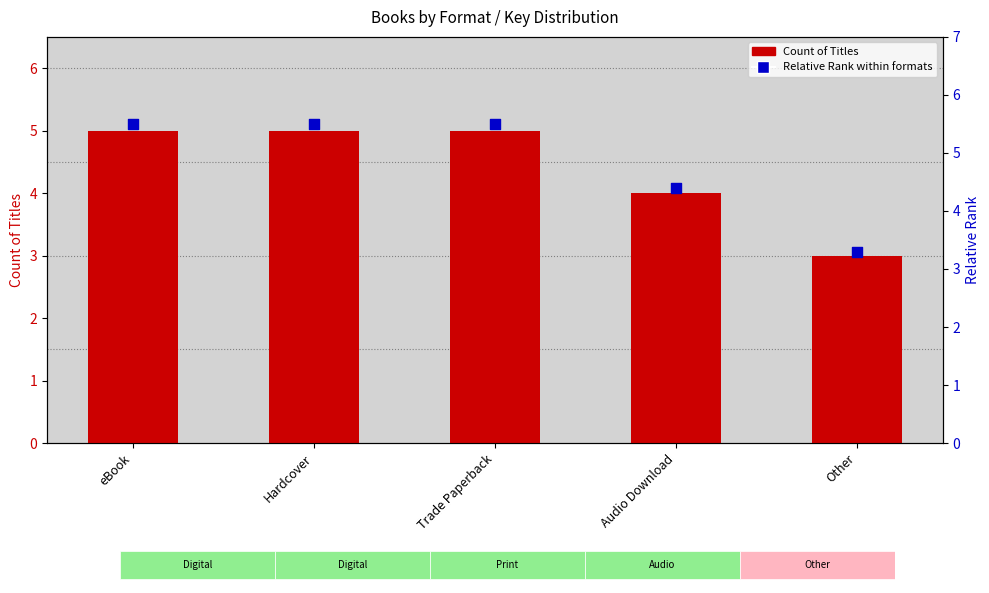

At which category is the sum across all series the highest?

eBook